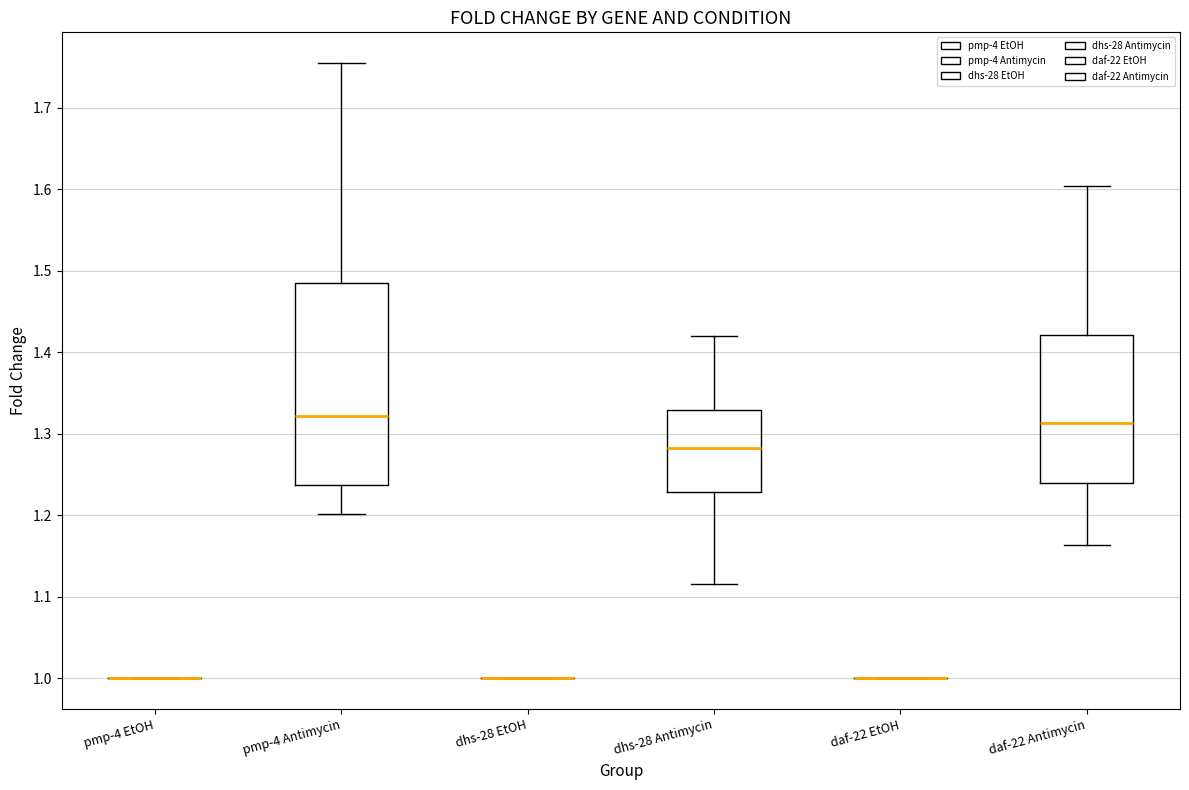

Where does the upper whisker of the box for dhs-28 Antimycin end on the y-axis? The values are not printed on the chart, so give them approximately, as read against the axis.

1.42